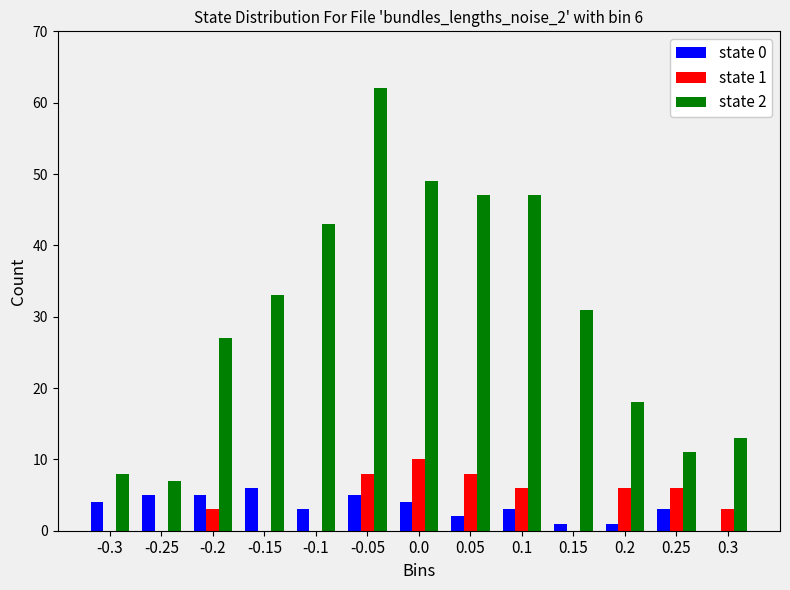

What is the maximum value shown in the chart?

62